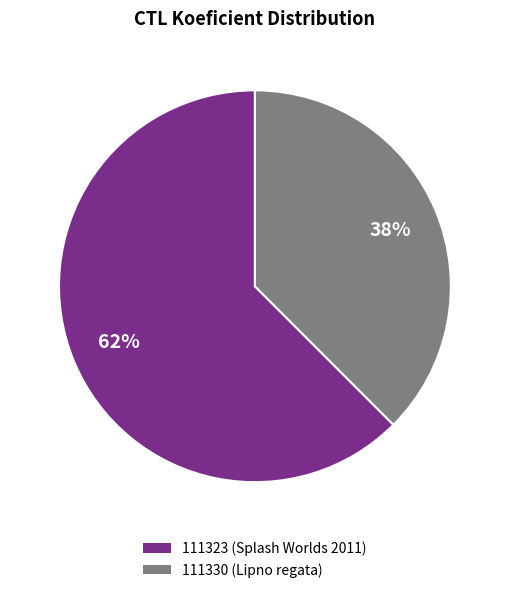

Count the number of slices in the pie.

2